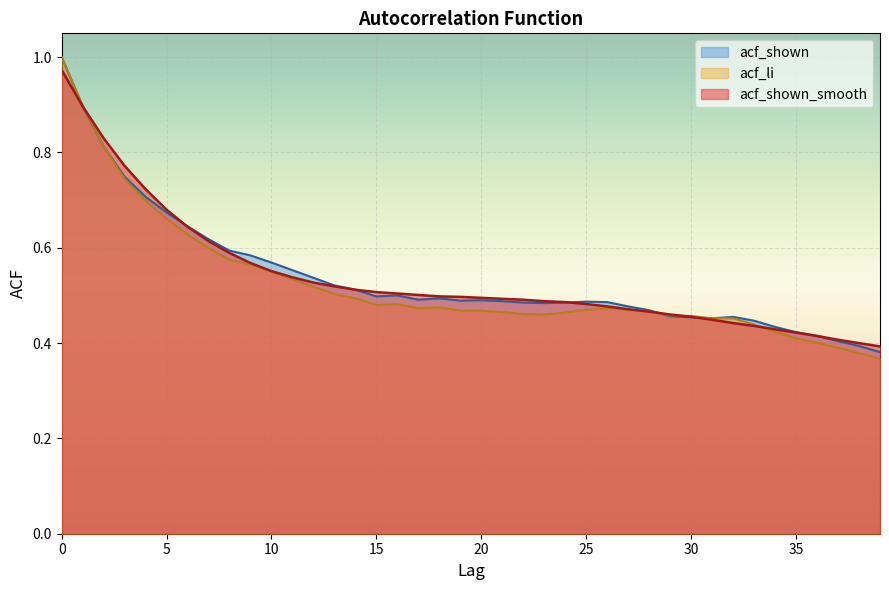

At 37, list the series in order from largest to smallest.

acf_shown_smooth, acf_shown, acf_li